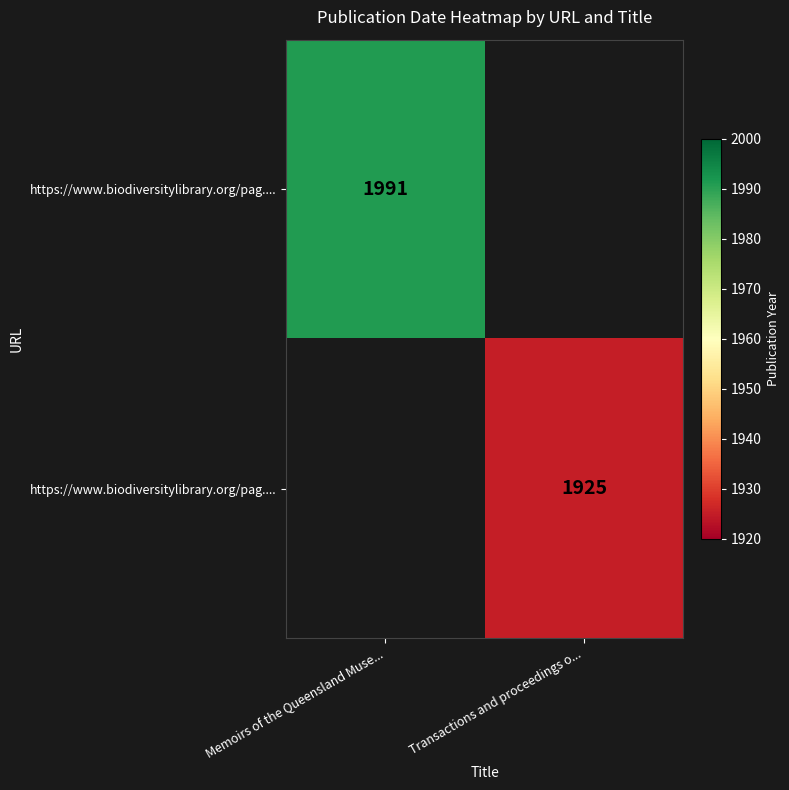

Which has a higher value, Transactions and proceedings o... or Memoirs of the Queensland Muse...?

Memoirs of the Queensland Muse...